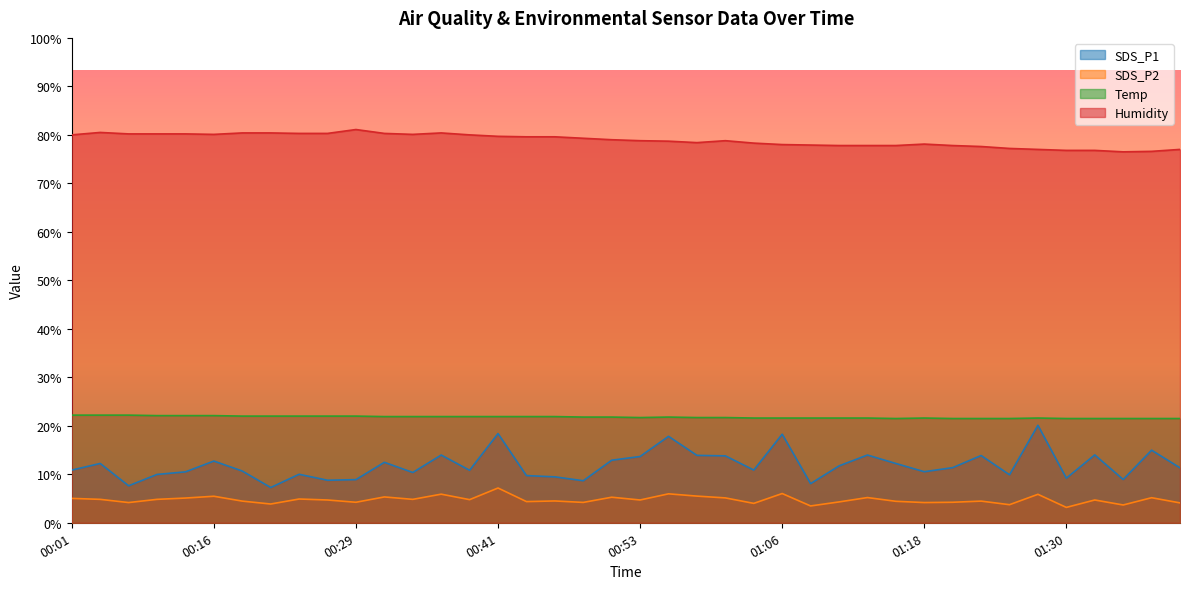

What is the approximate value of SDS_P1 at 01:16?

12.2